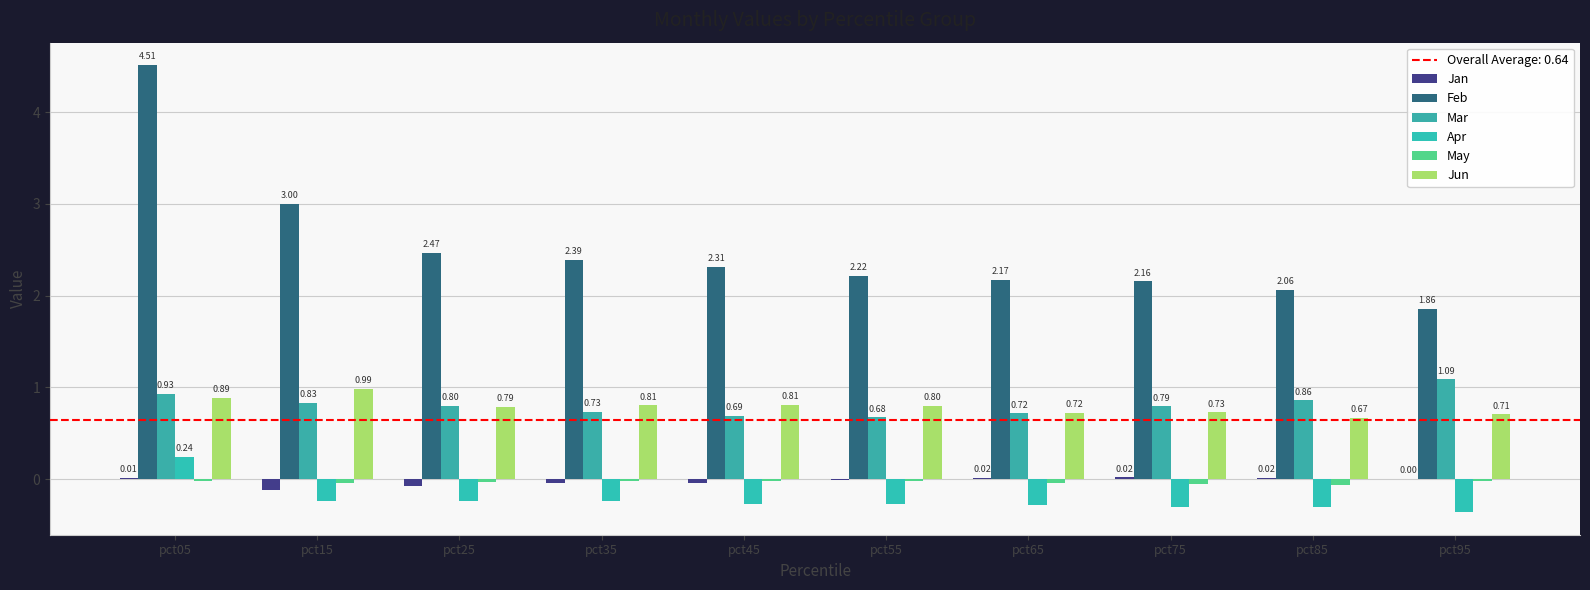

How many series are shown in this chart?

6